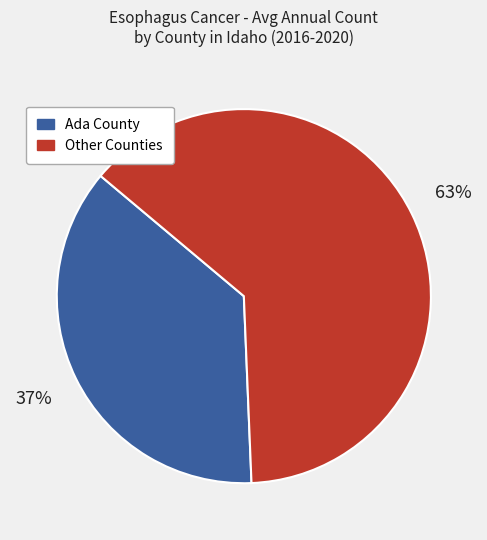

To the nearest percent, what percentage of the pie is Ada County?

37%